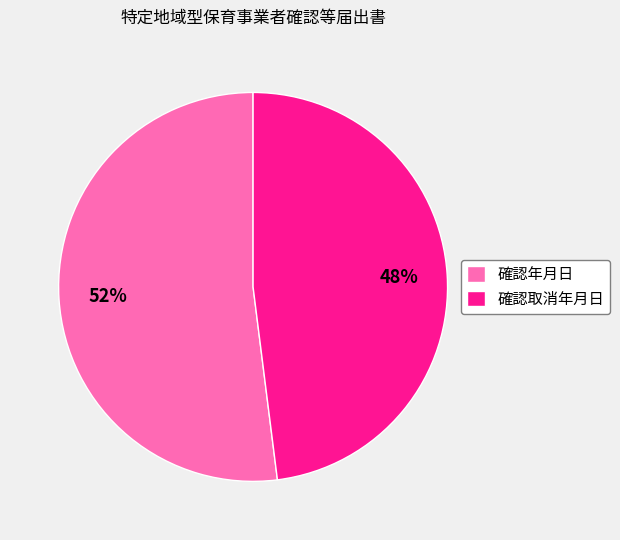

How many slices are in this pie chart?

2